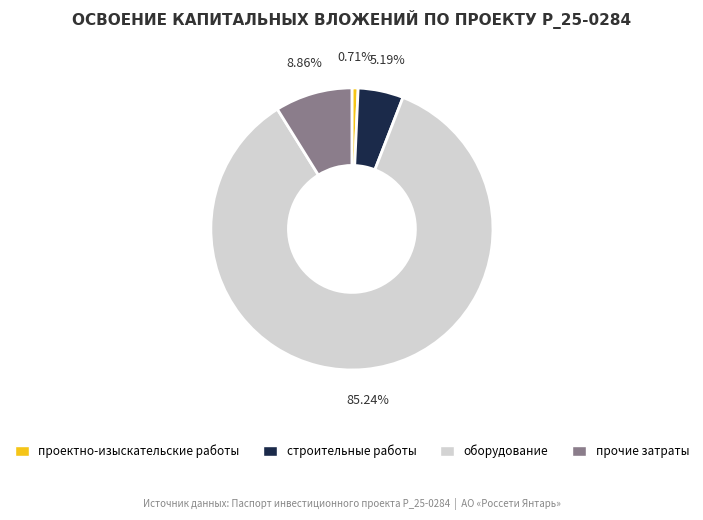

Combined, do оборудование and строительные работы account for over 50%?

Yes